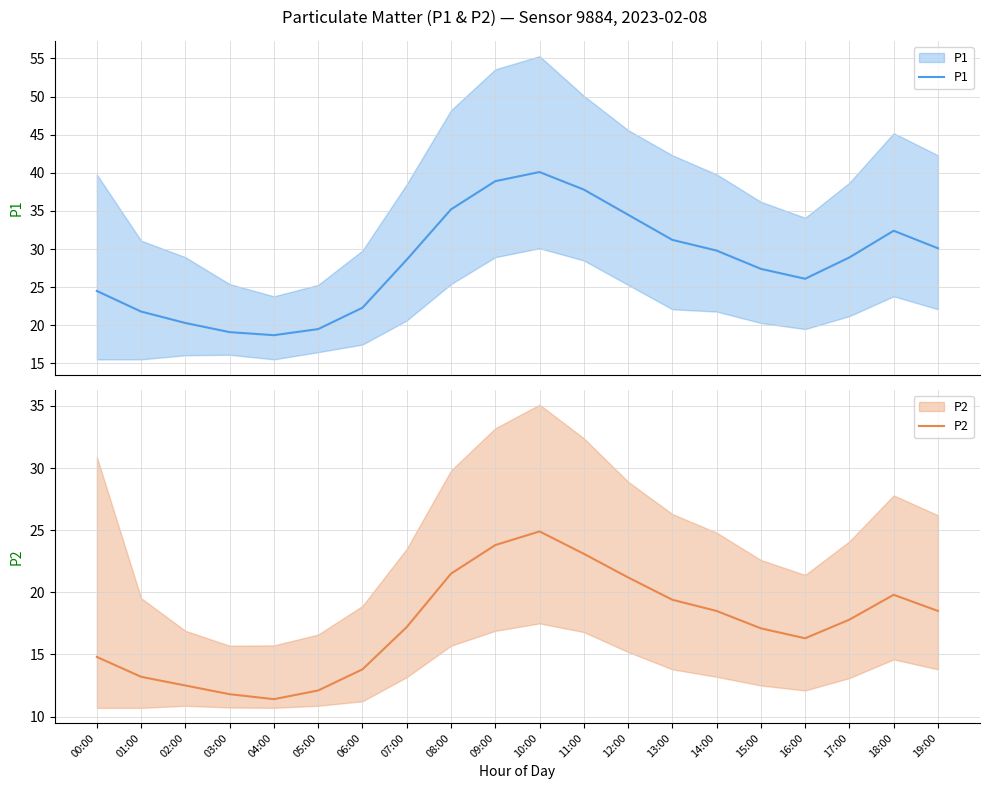

What is the lowest value of the P2 series?

11.4